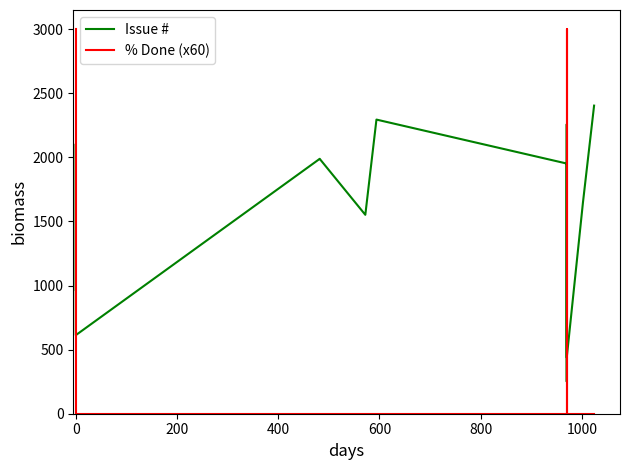

Which series has the largest range (max minus min)?

% Done (x60)